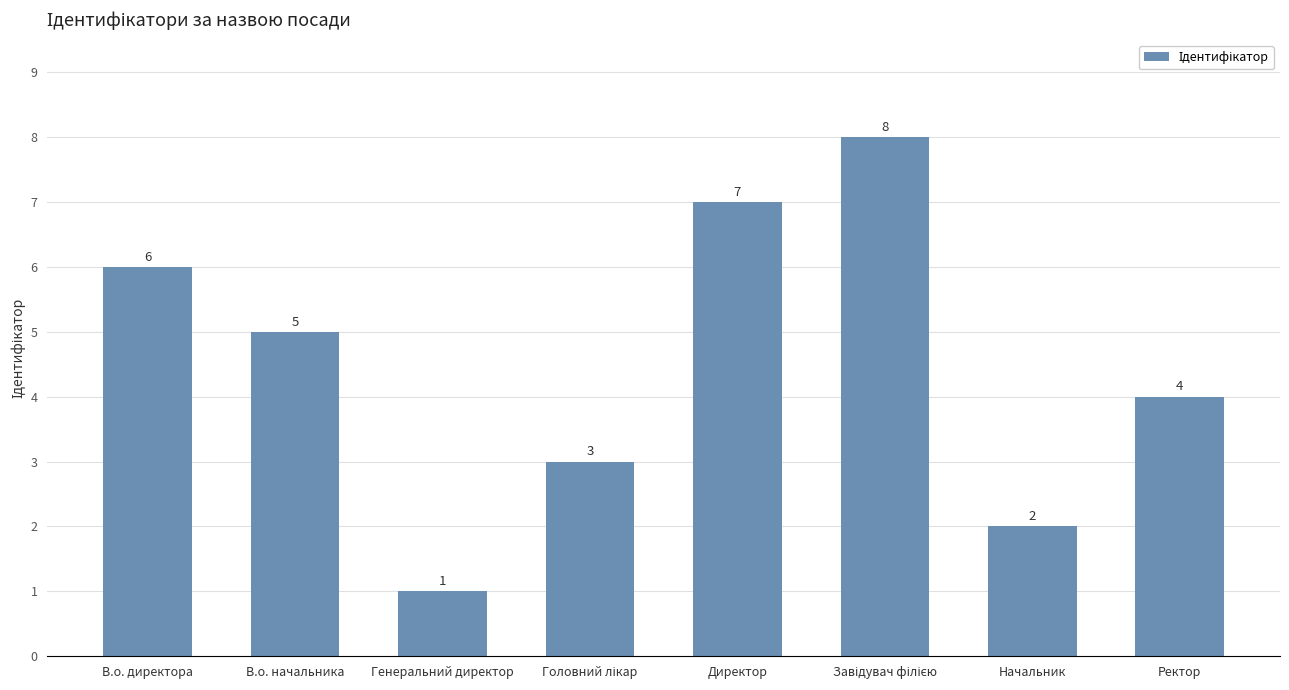

What is the smallest value displayed?

1